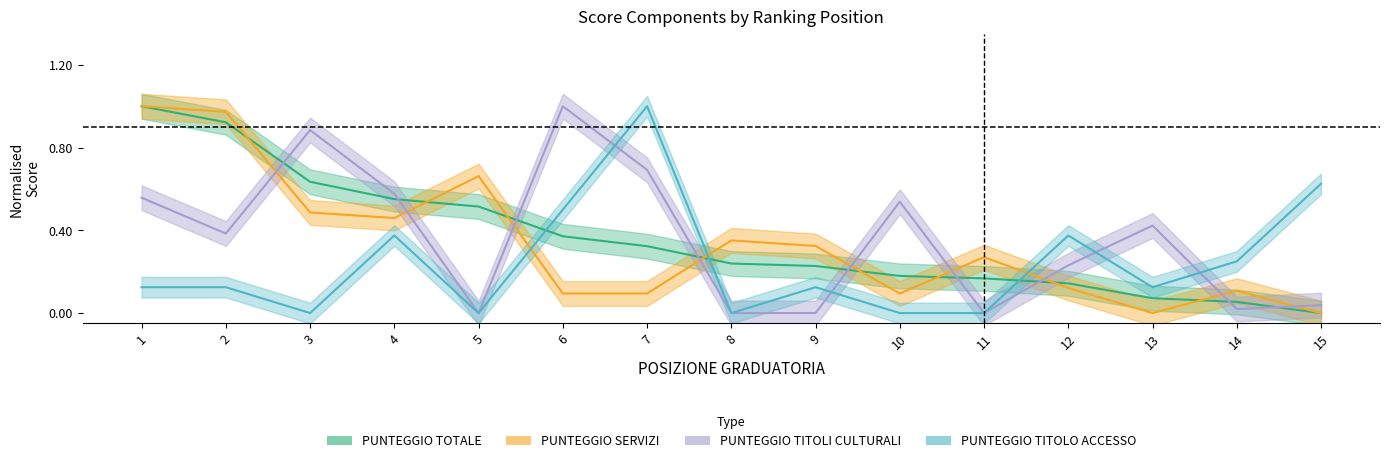

What is the difference between the maximum and minimum values in the PUNTEGGIO TOTALE series?

1.0